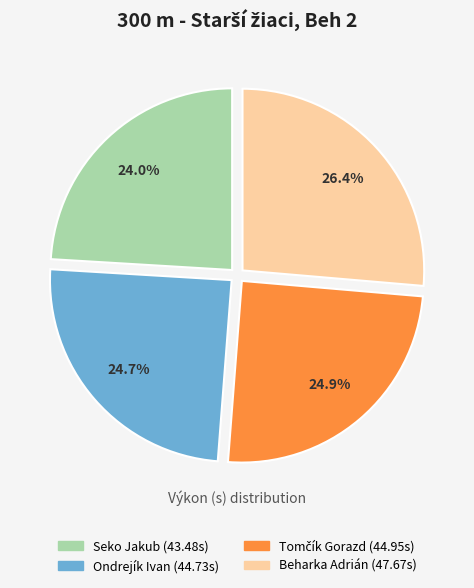

What is the ratio of the value at Ondrejík Ivan to the value at Beharka Adrián?

0.9